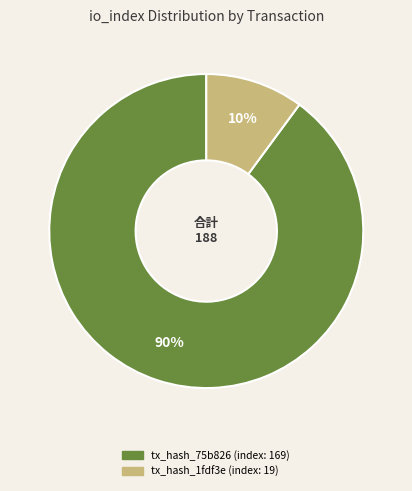

Is there any slice that represents more than half of the pie?

Yes